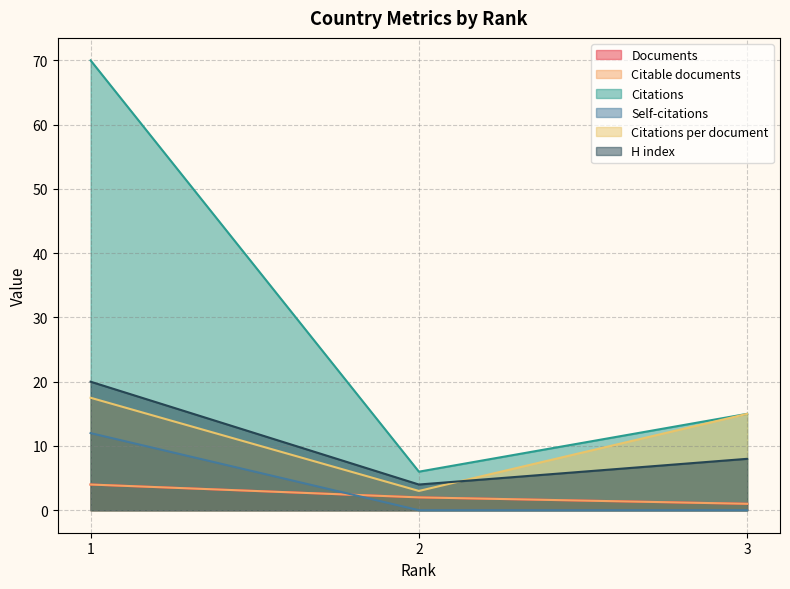

What is the value of the Documents point at the 2nd from the left?

2.0